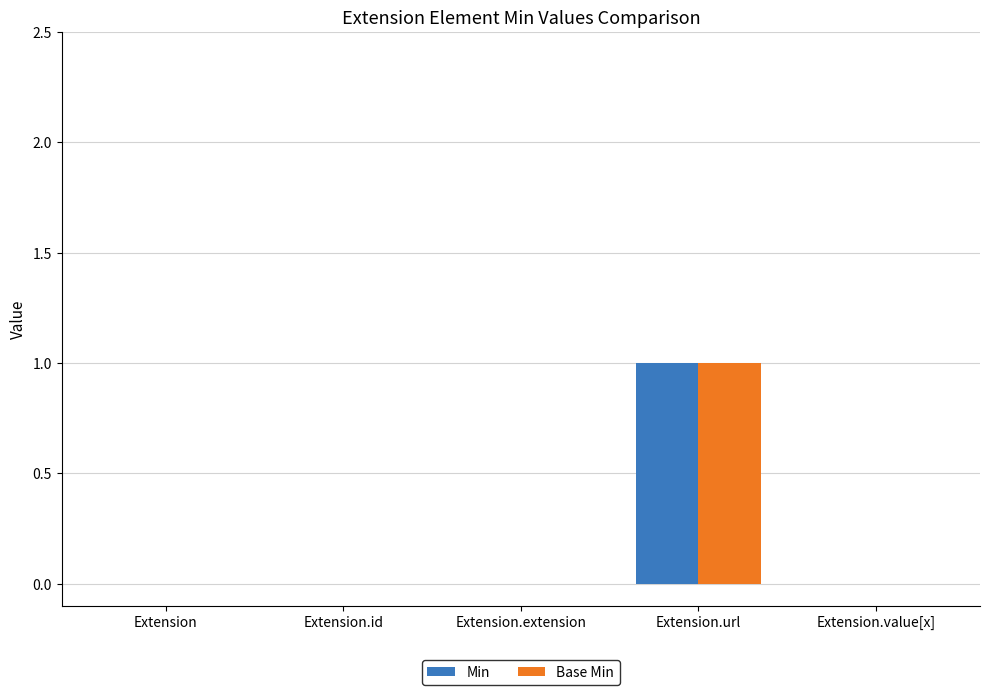

Count the Min values in the range 0 to 1.

5